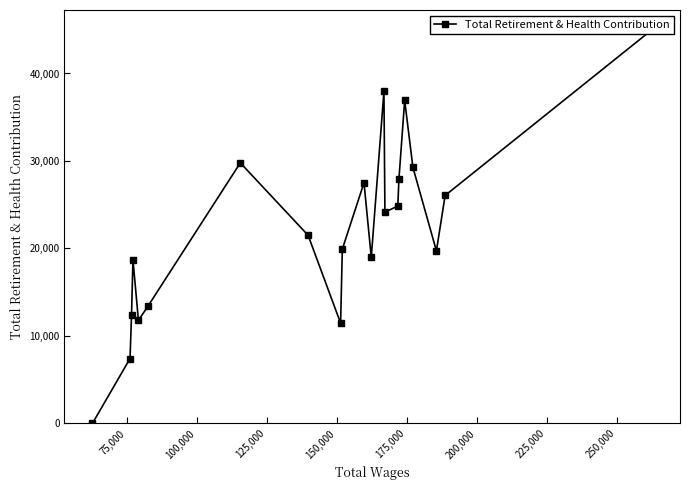

How many categories are shown in the chart?

21